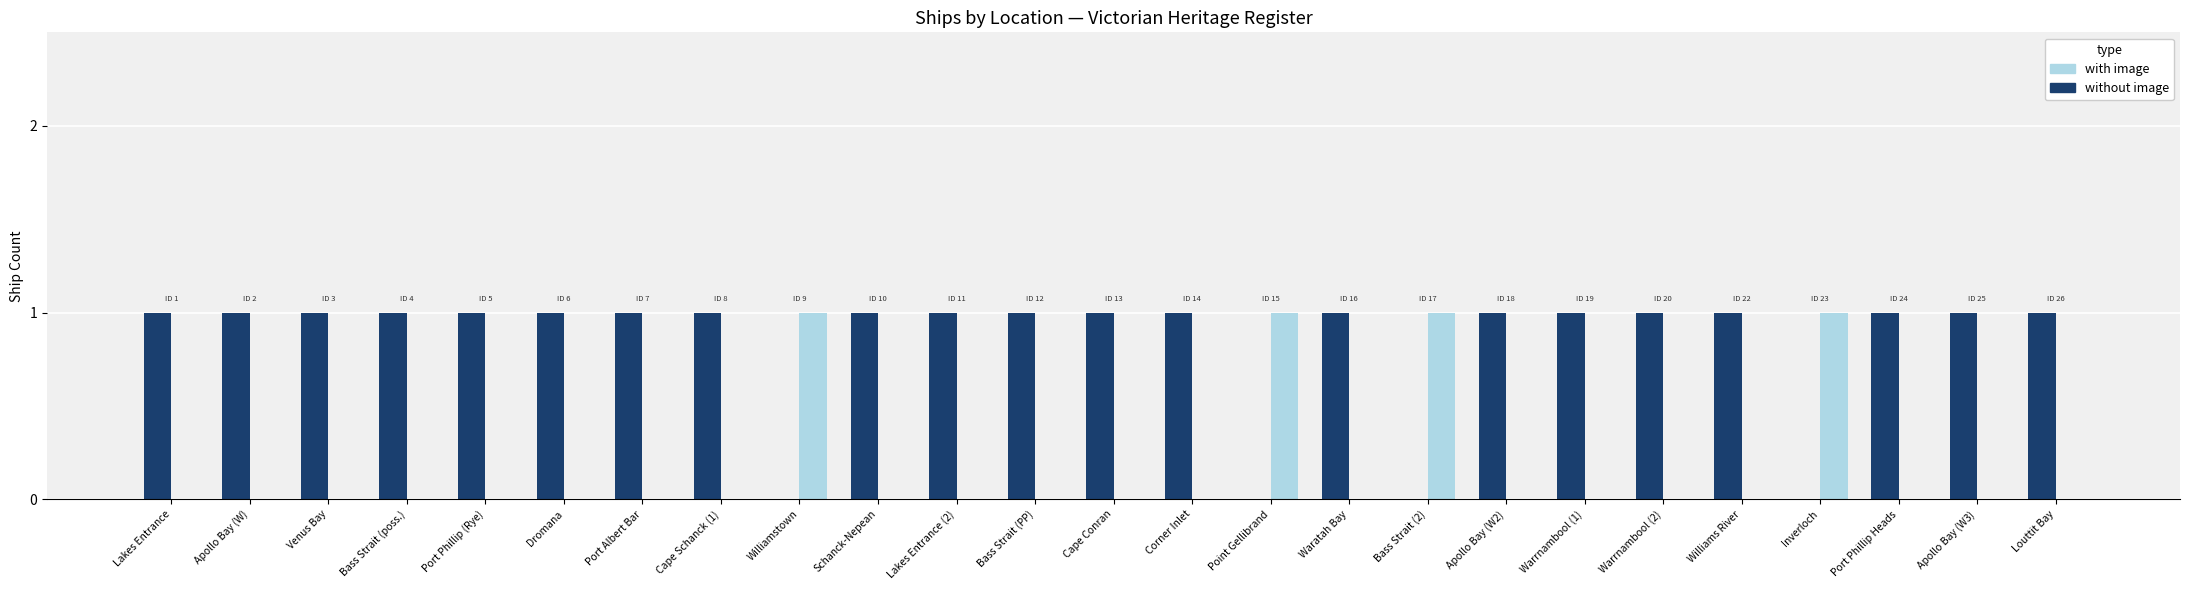

The without image series shows 1 at Schanck-Nepean. True or false?

True